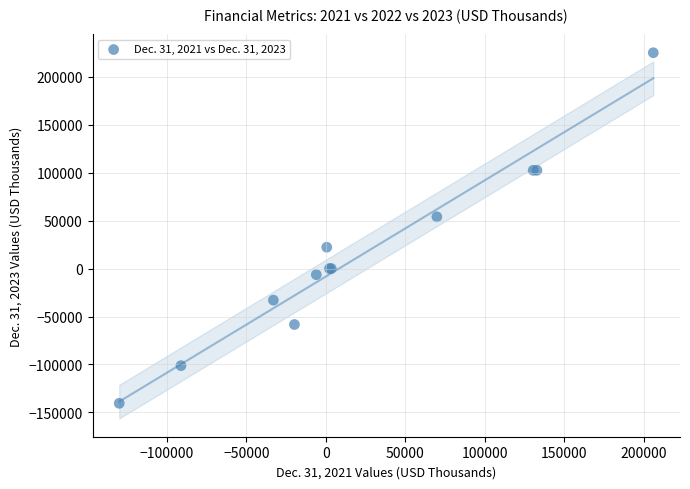

What Y value in the scatter plot is closest to 42256?

53952